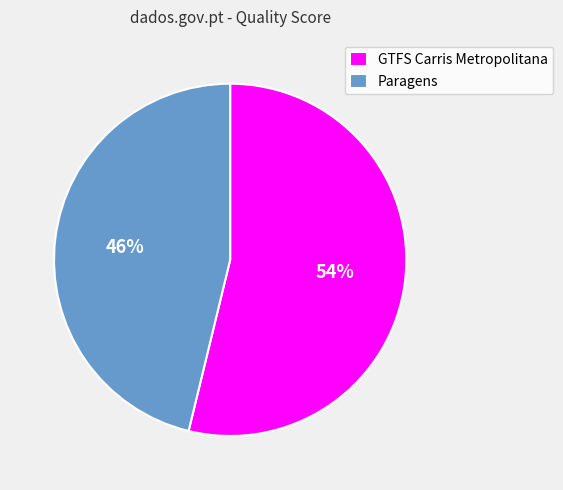

To the nearest percent, what portion does Paragens represent?

46%